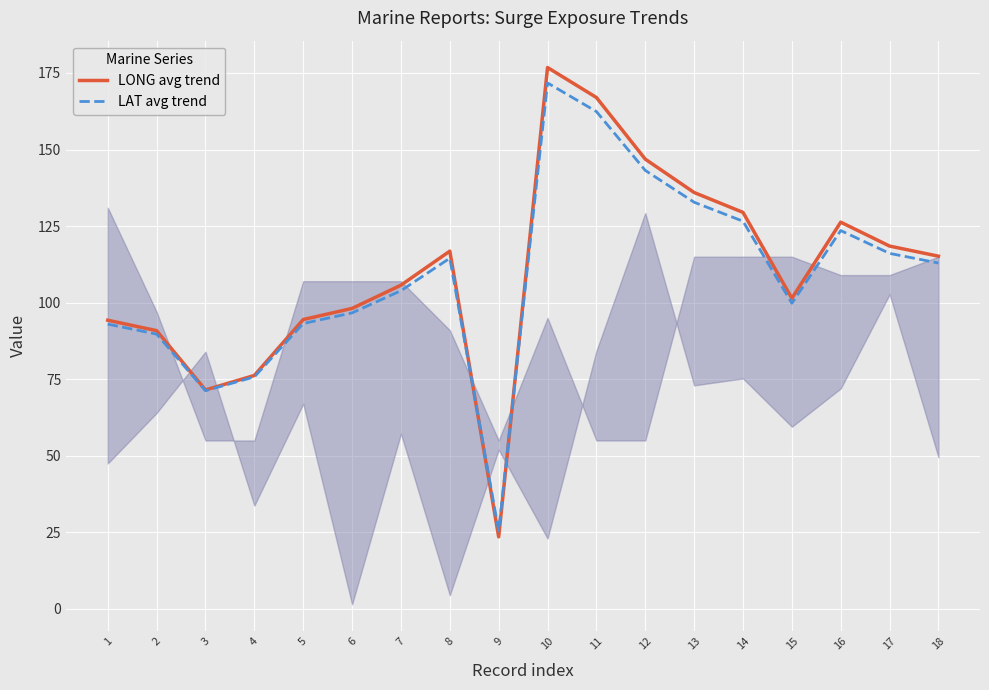

In LONG avg trend, how many points are lower than both neighbors (excluding endpoints)?

3